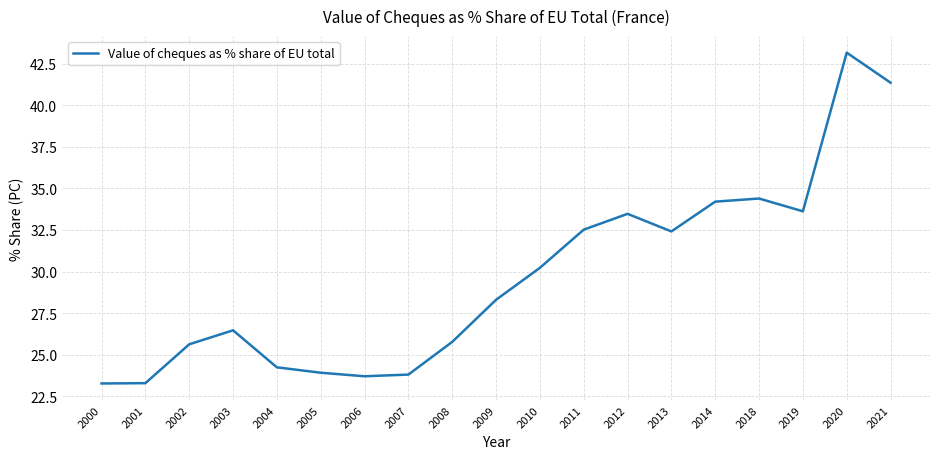

What is the approximate value at 2014?

34.2